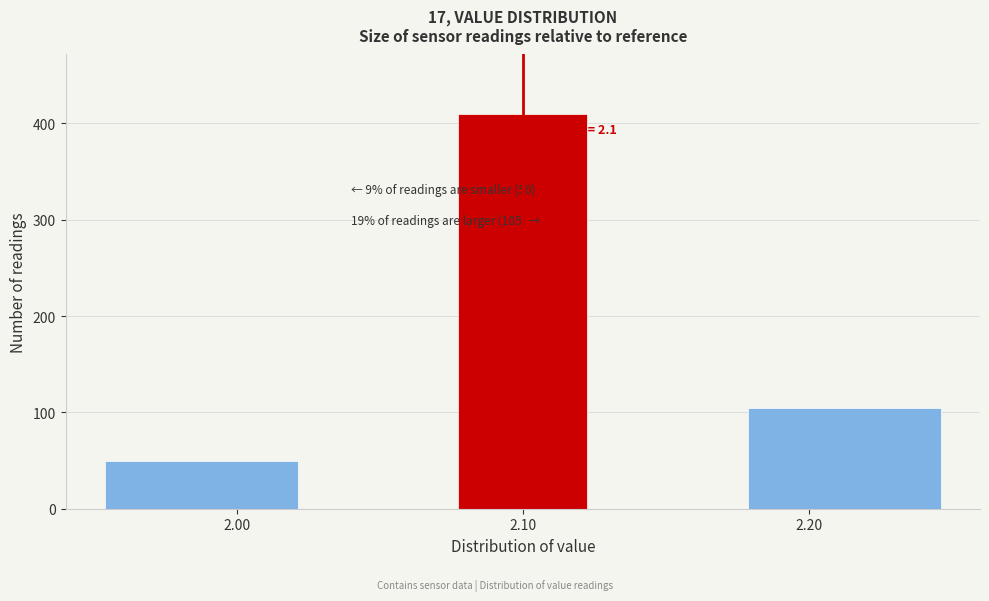

Over which range of the x-axis is the bar tallest?

2.075 to 2.125